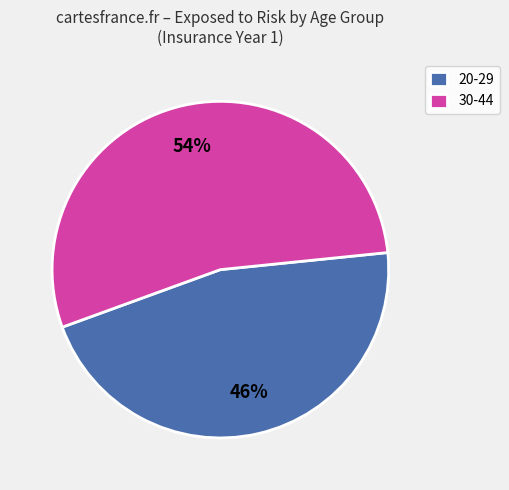

Count the number of slices in the pie.

2